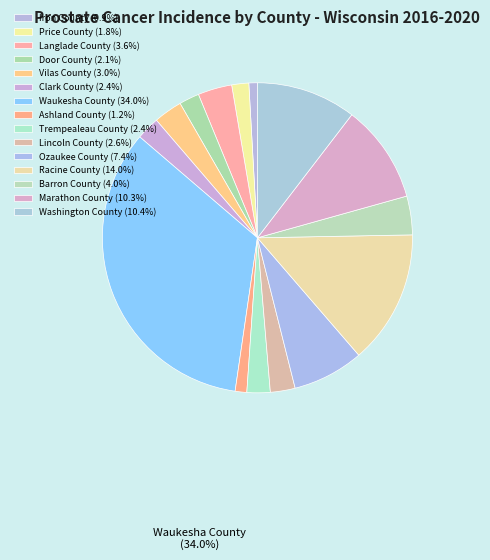

Is the sum of Ashland County and Waukesha County greater than half?

No